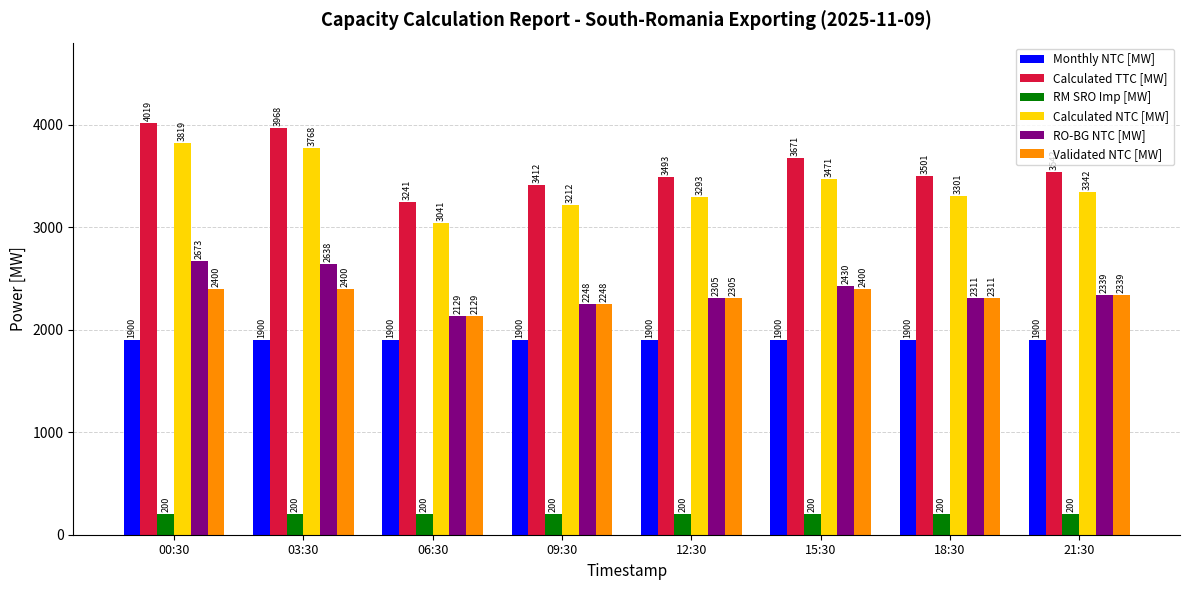

What is the sum of the Monthly NTC [MW] values at 00:30 and 18:30?

3800